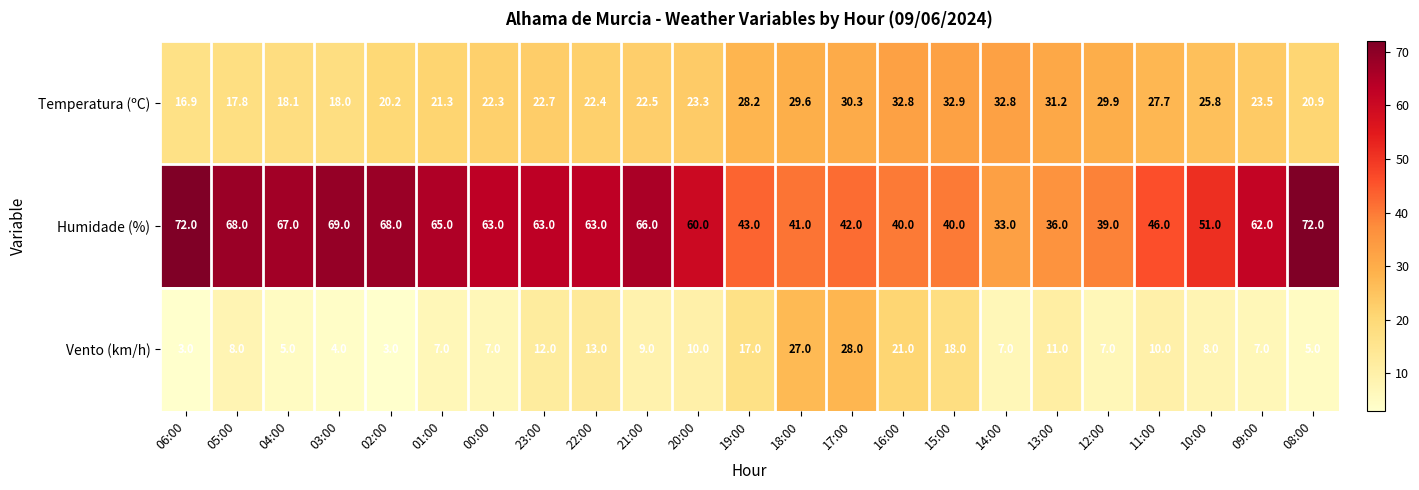

At which category is the sum across all series the highest?

17:00